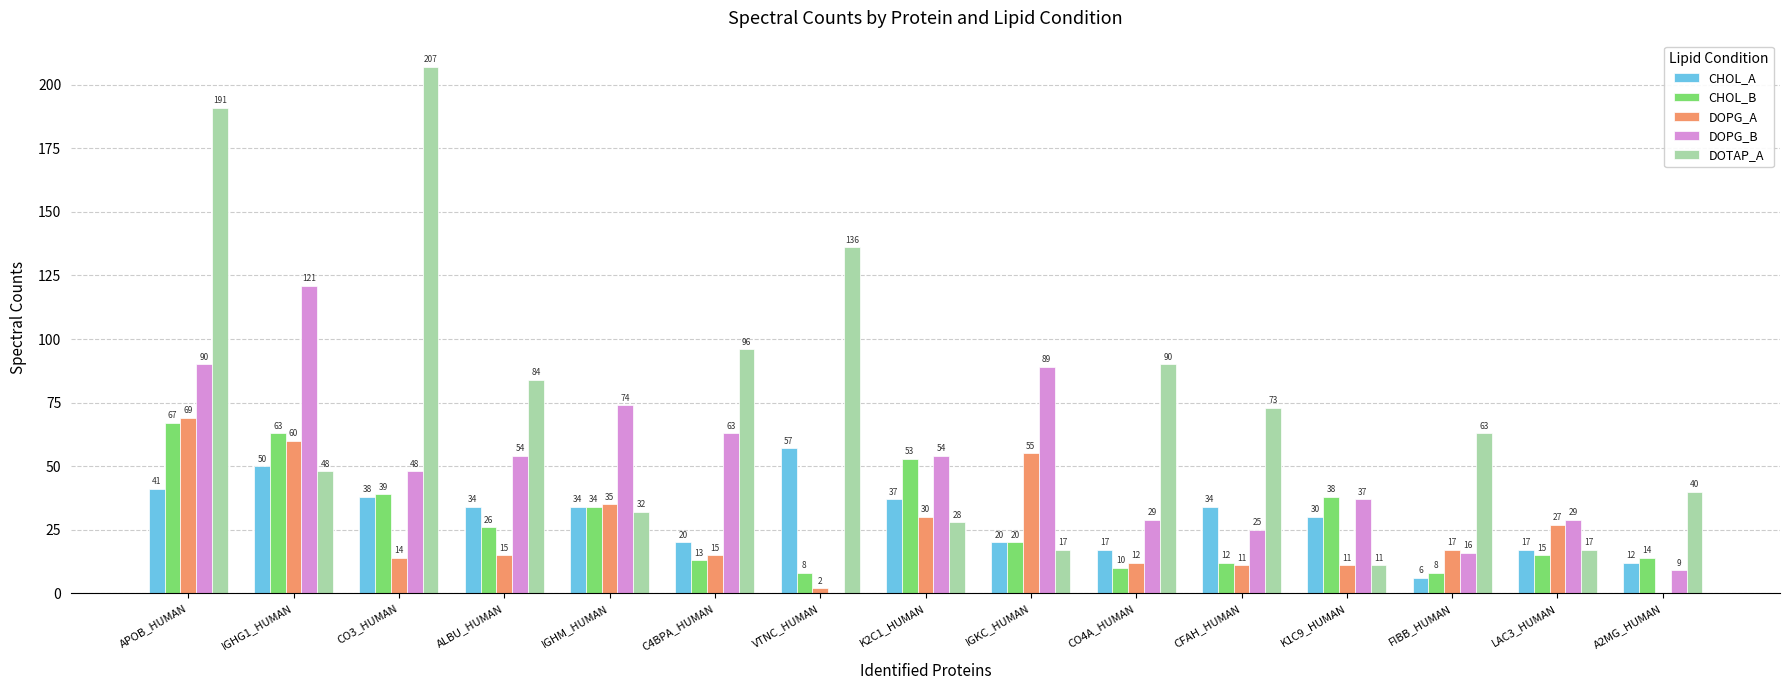

Is the value of CHOL_A at LAC3_HUMAN greater than the value of DOPG_A at A2MG_HUMAN?

Yes